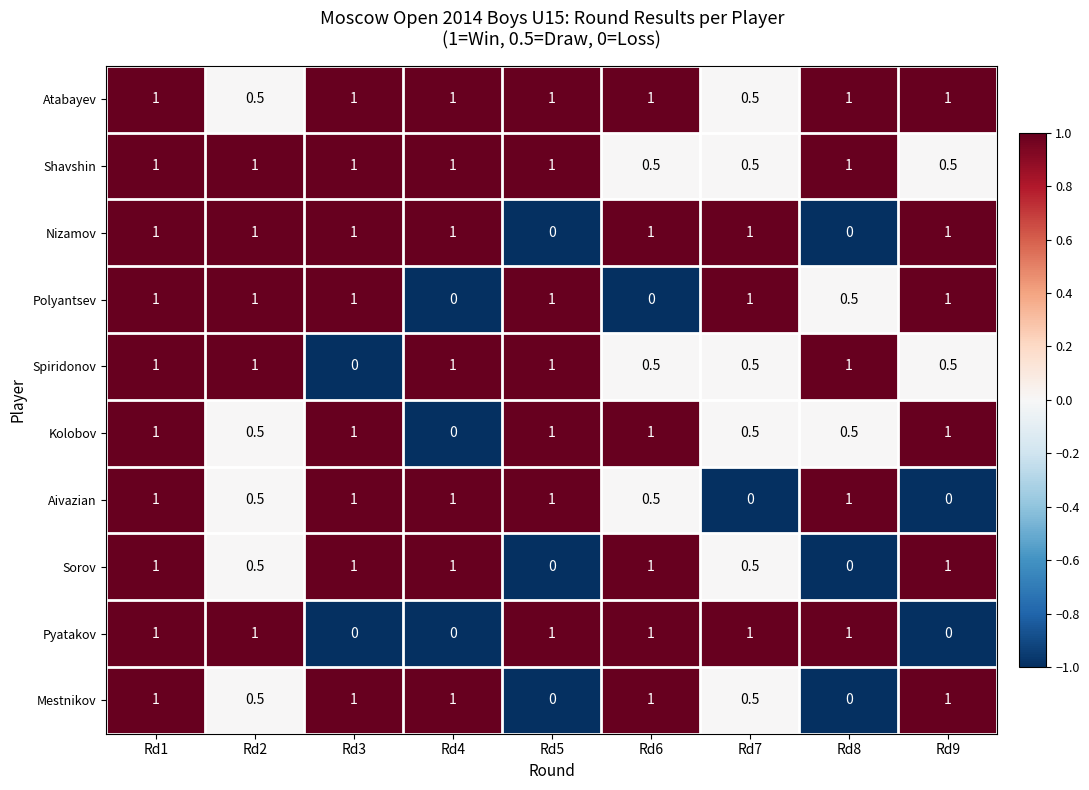

True or false: Nizamov has a value of 1.0 at Rd3.

True